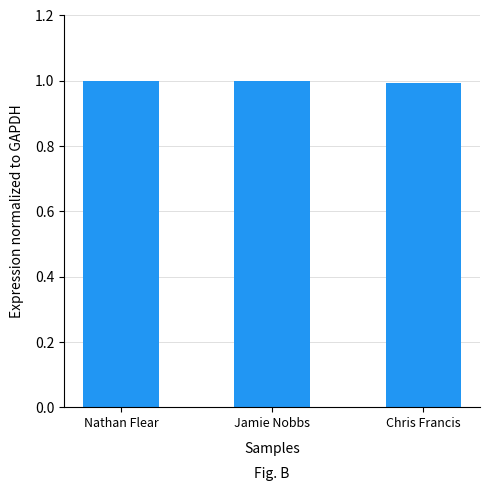

What is the smallest value displayed?

1.0